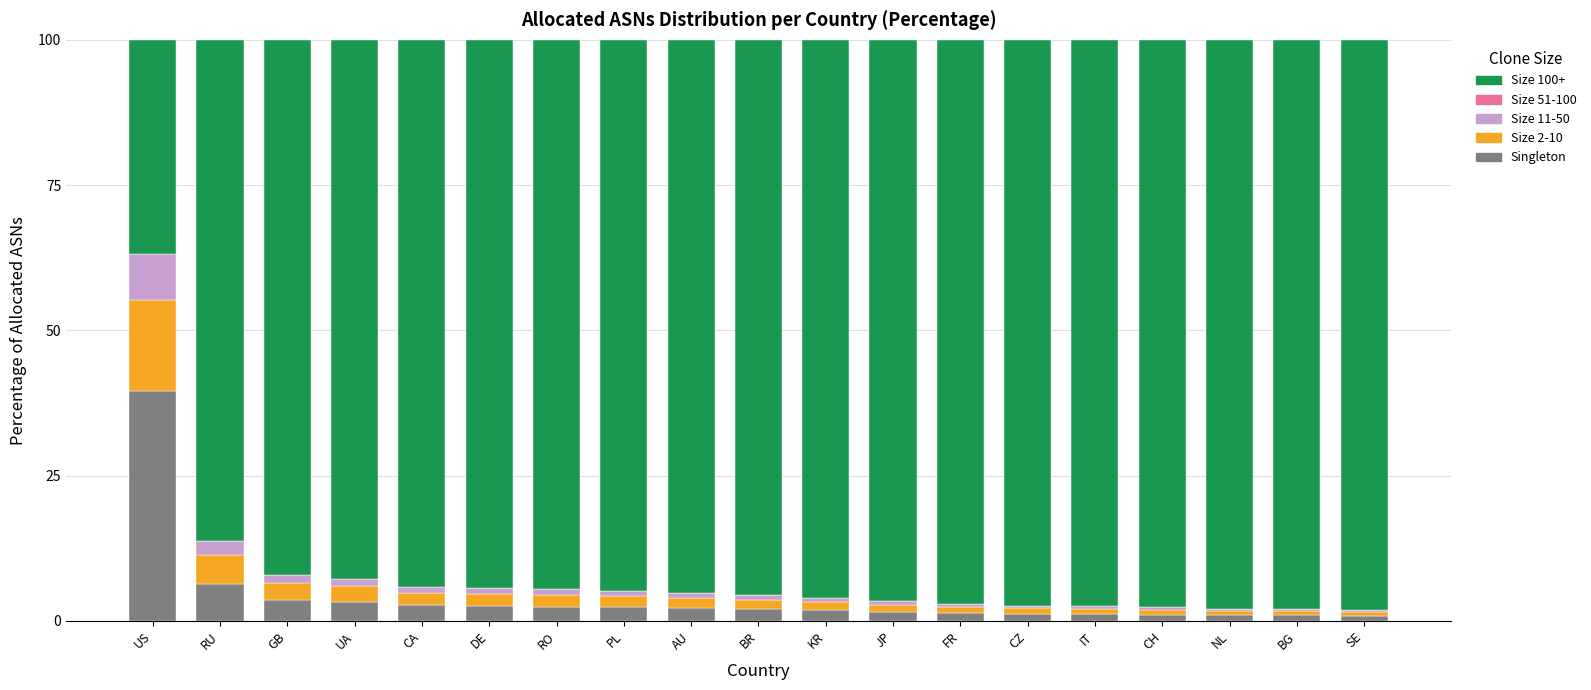

At which label does Singleton reach its peak?

US